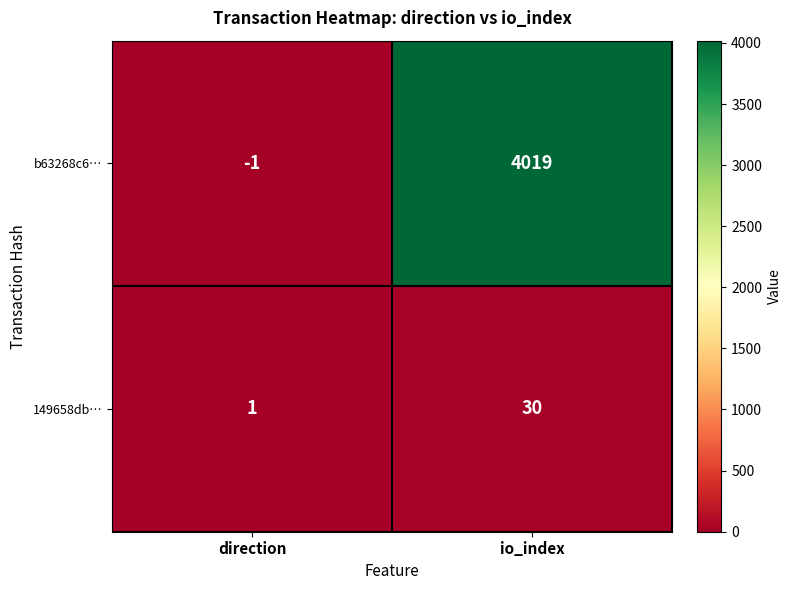

List the series in order of their overall mean, lowest first.

149658db…, b63268c6…